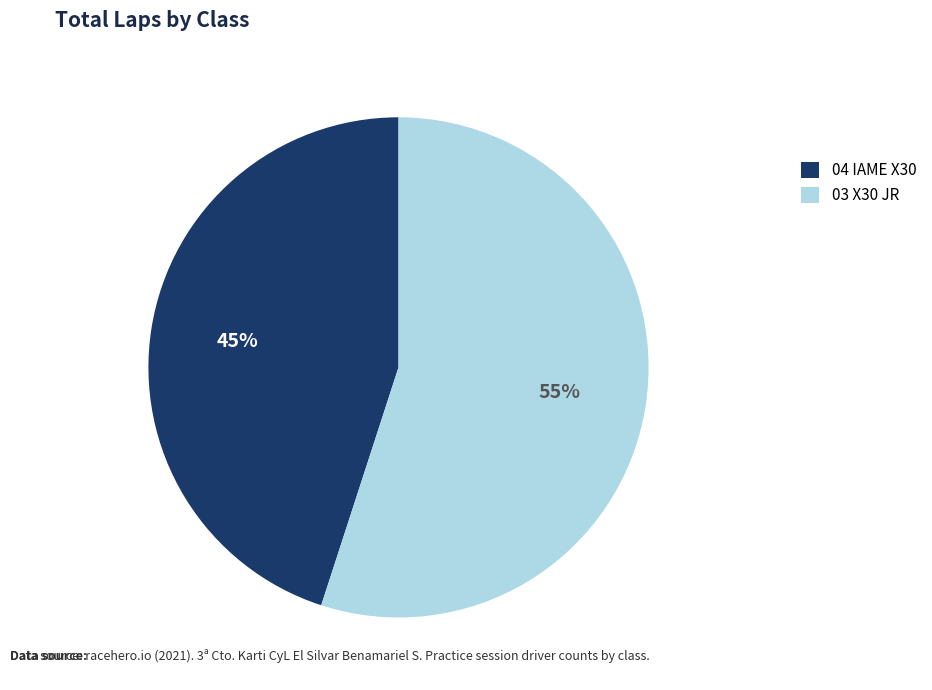

How many segments does this pie chart have?

2